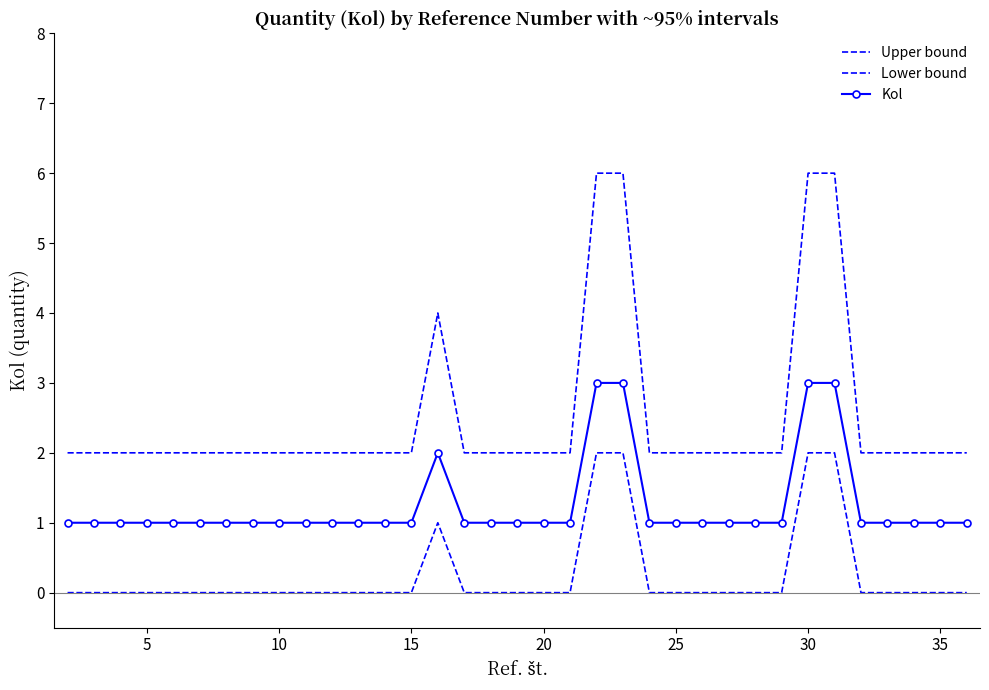

Count the Lower bound values in the range 0 to 1.

31